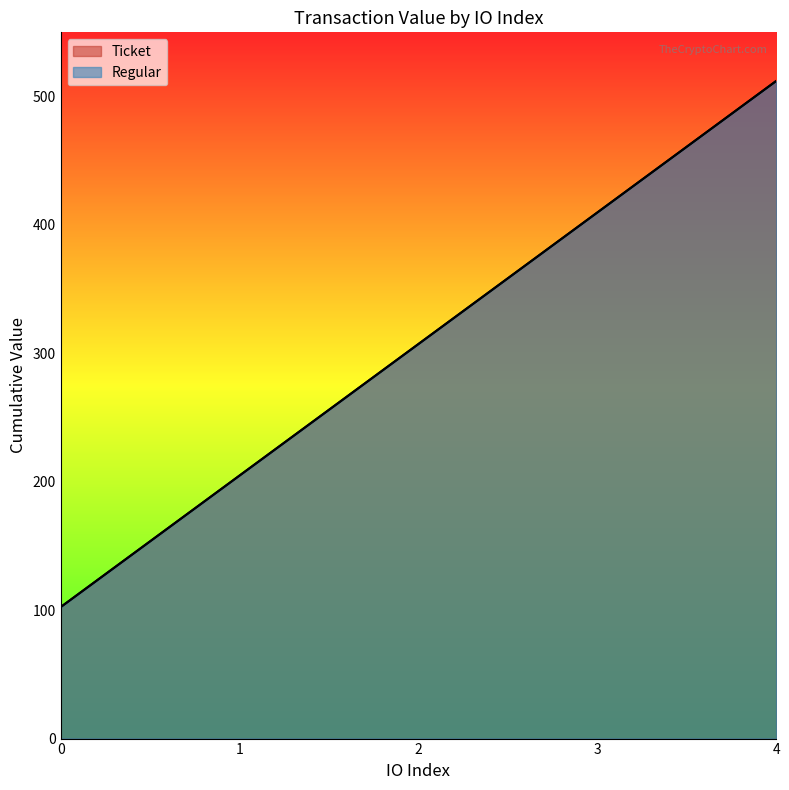

Is it true that Regular equals 102.4 at 0?

True